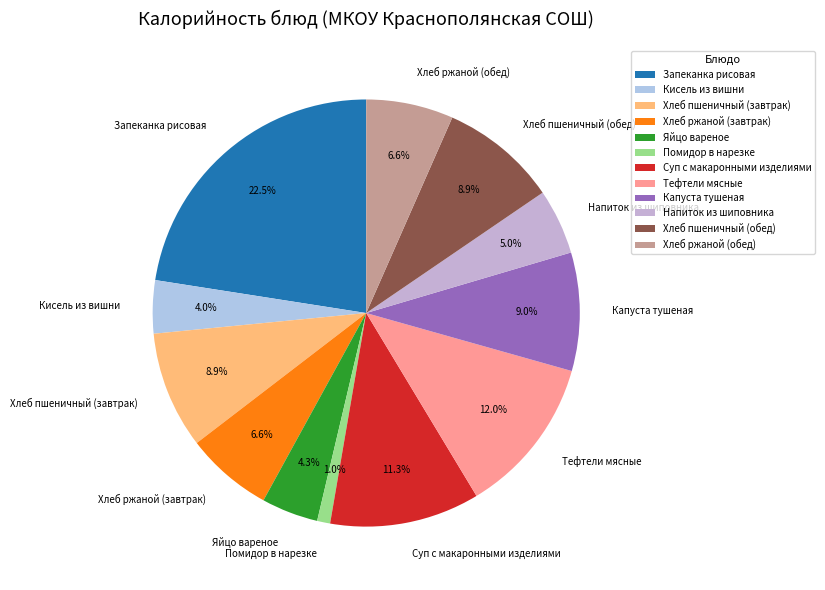

Count the number of slices in the pie.

12